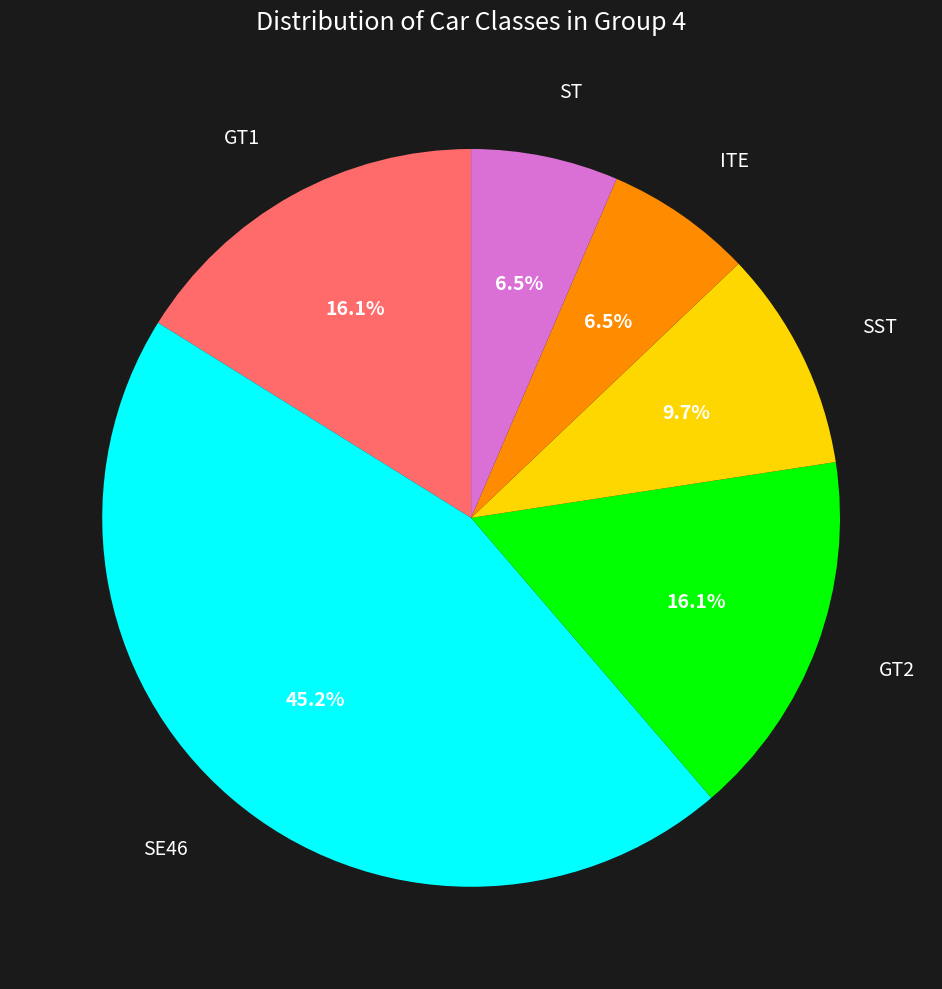

How many segments does this pie chart have?

6